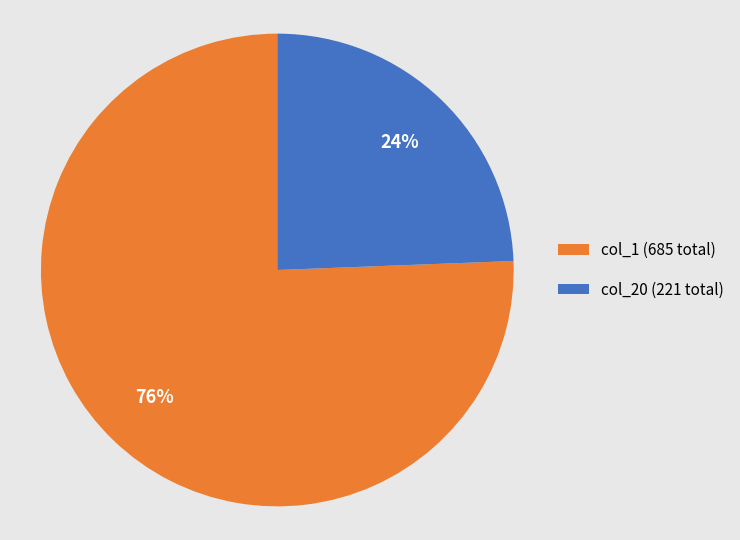

Which has a higher value, col_1 (685 total) or col_20 (221 total)?

col_1 (685 total)